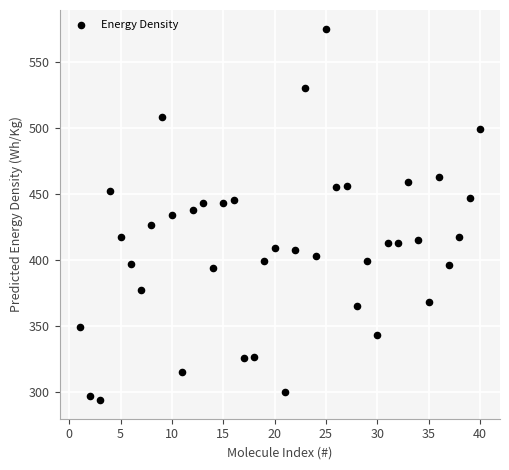

What is the range of Y values (max minus min)?

281.8